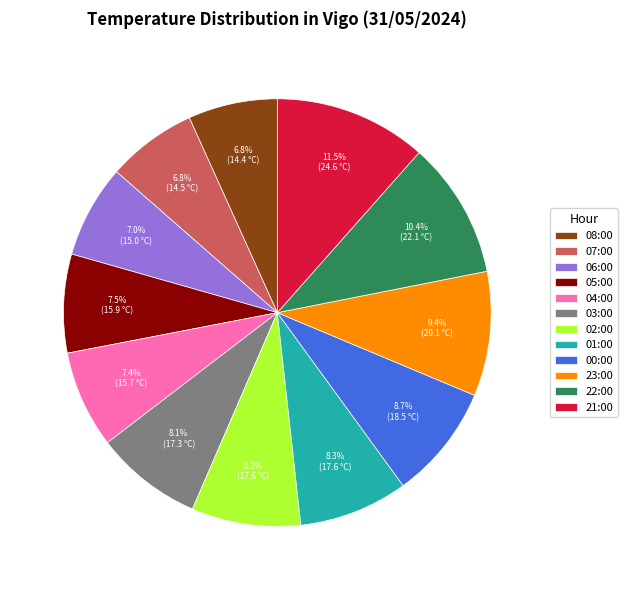

How many slices are in this pie chart?

12